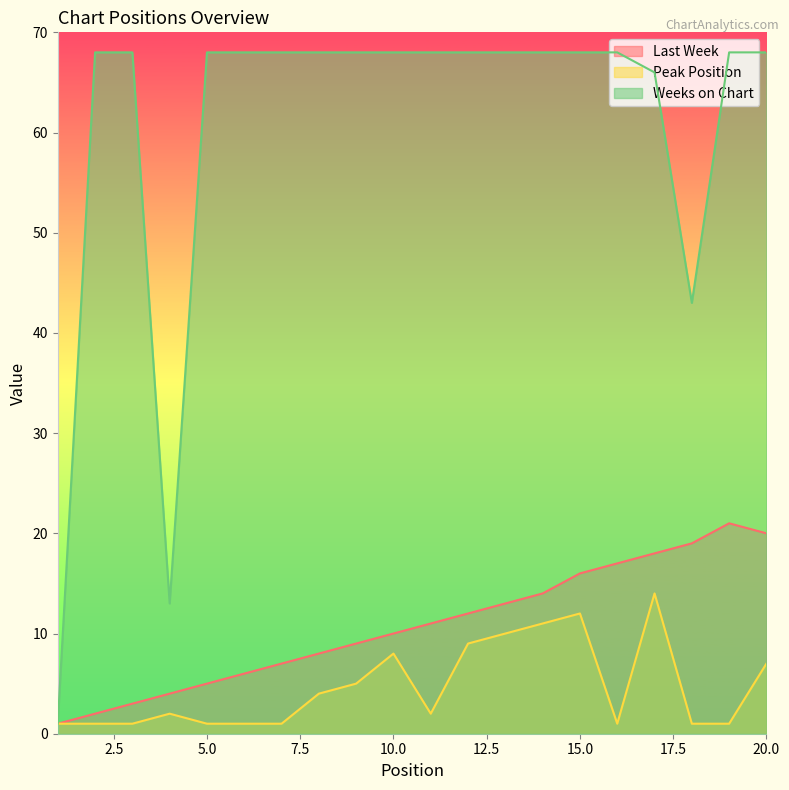

The Last Week series shows 4 at 6. True or false?

False